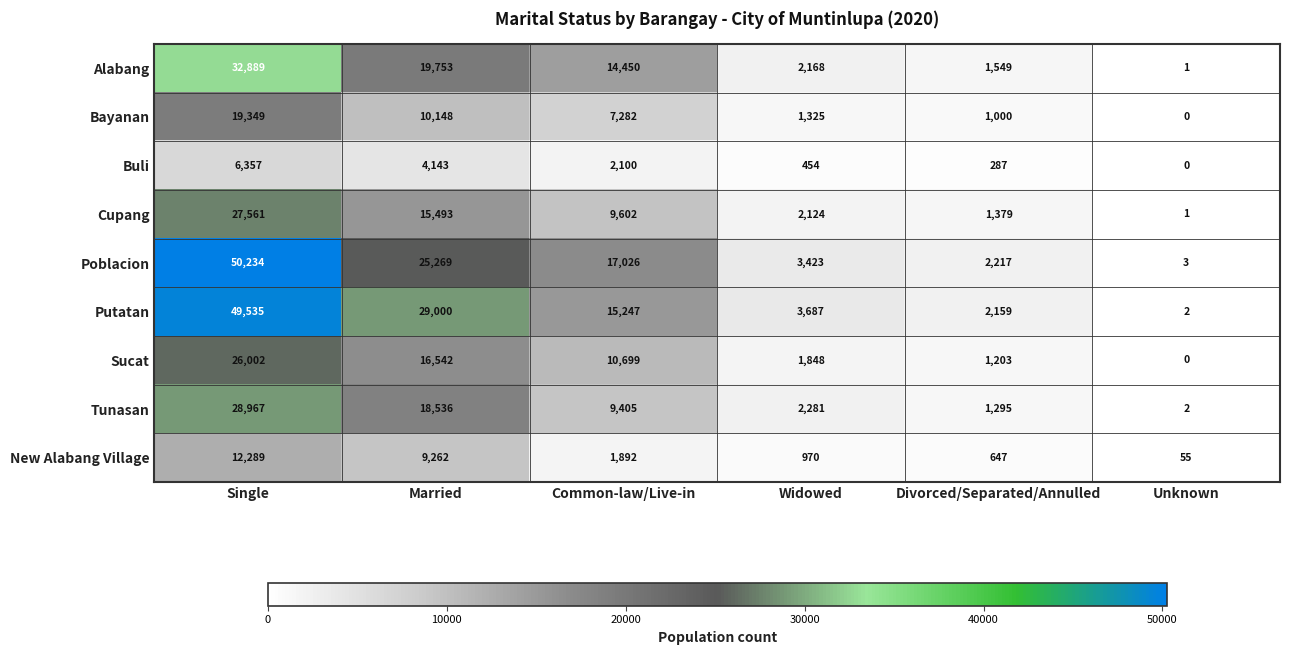

At which label does Tunasan reach its minimum?

Unknown